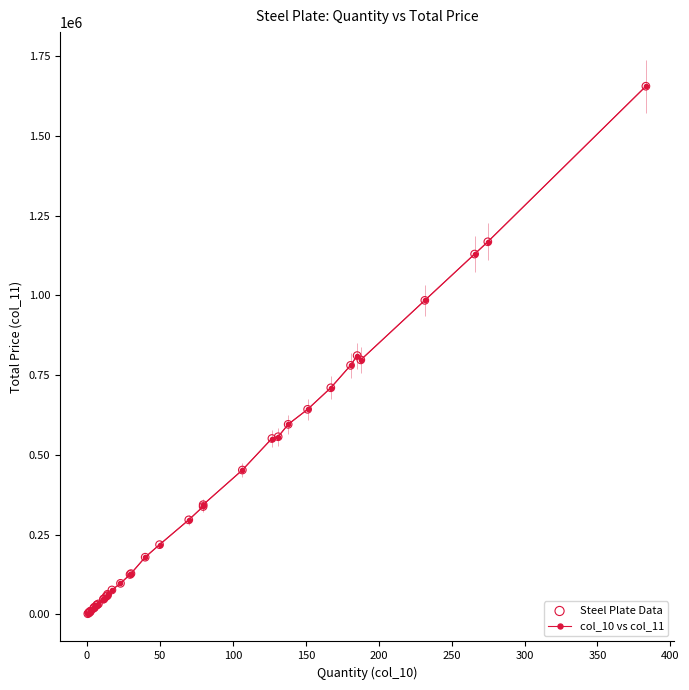

What is the maximum value shown in the chart?

1655566.6